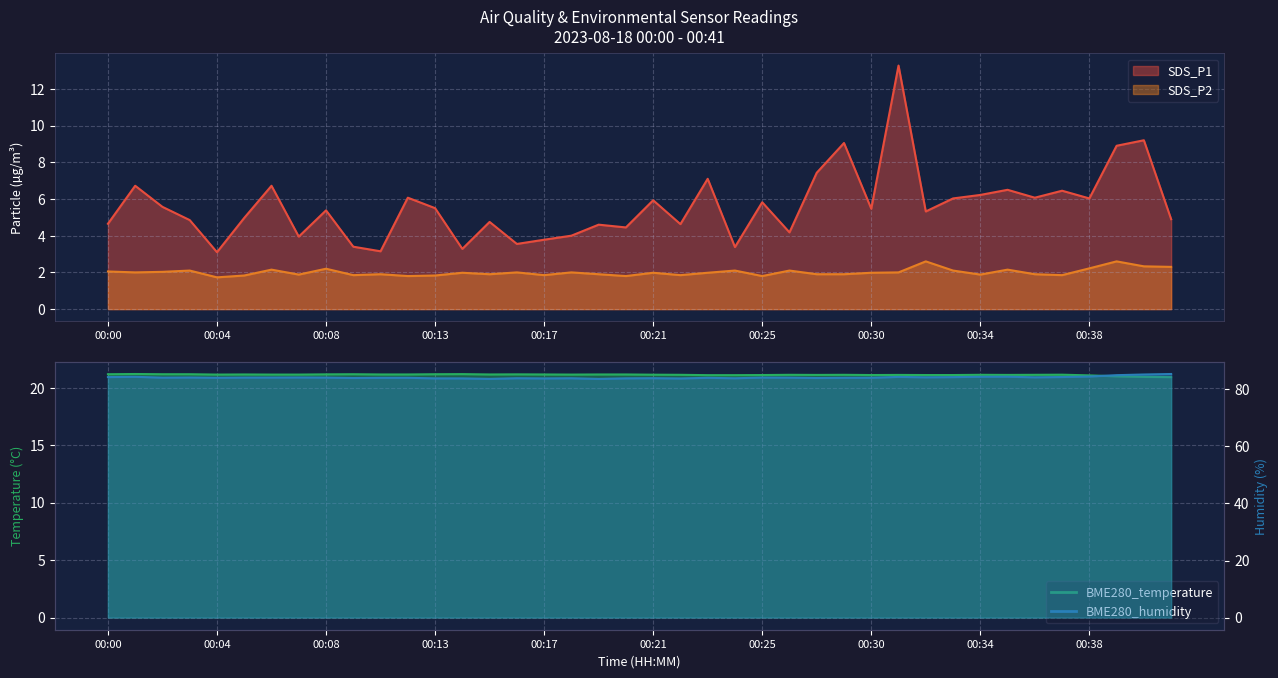

How many values in the BME280_temperature series exceed 21?

37